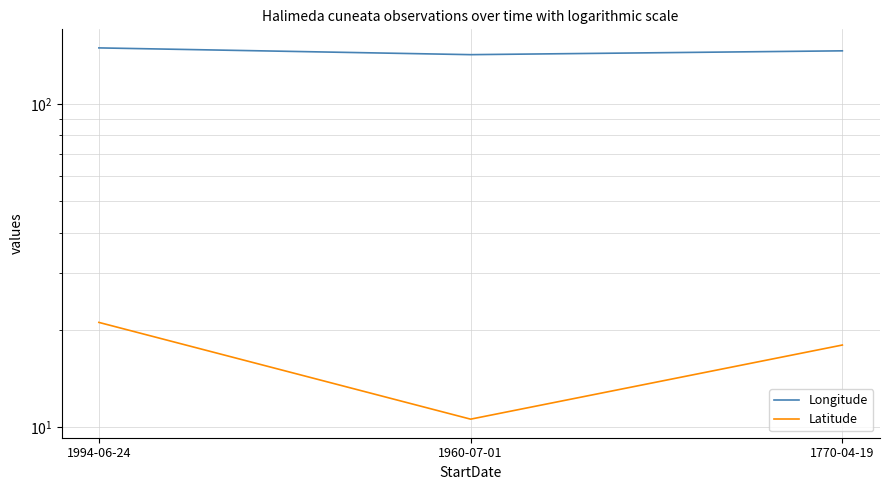

List the labels in order of Latitude value, largest first.

1994-06-24, 1770-04-19, 1960-07-01